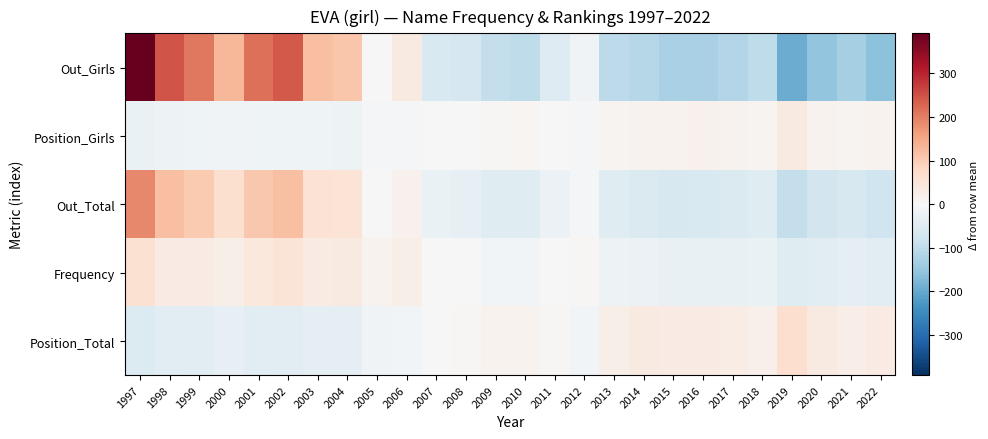

At 2019, list the series in order from largest to smallest.

Position_Total, Position_Girls, Frequency, Out_Total, Out_Girls